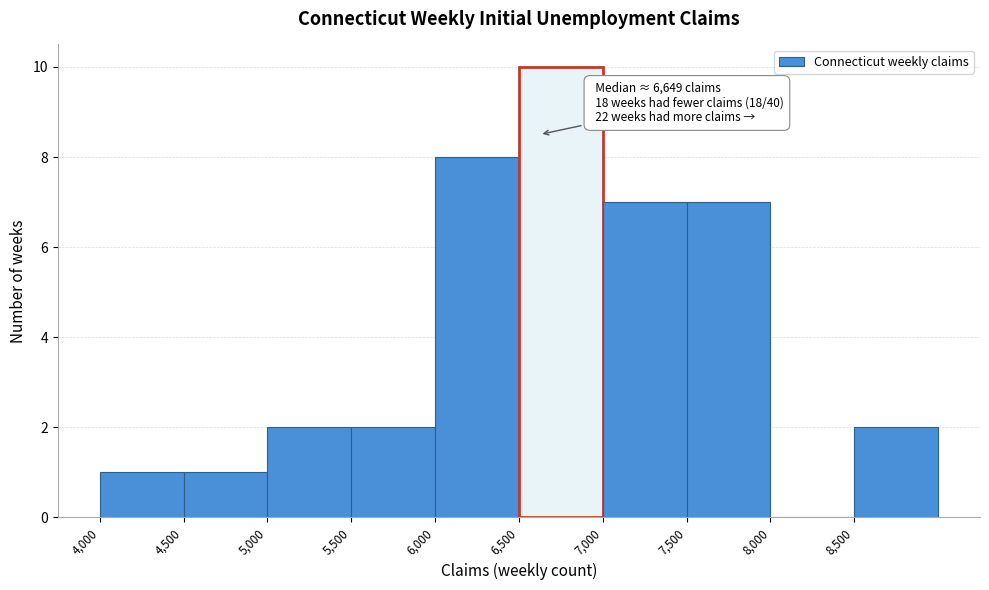

Over which range of the x-axis is the bar tallest?

6500 to 7000